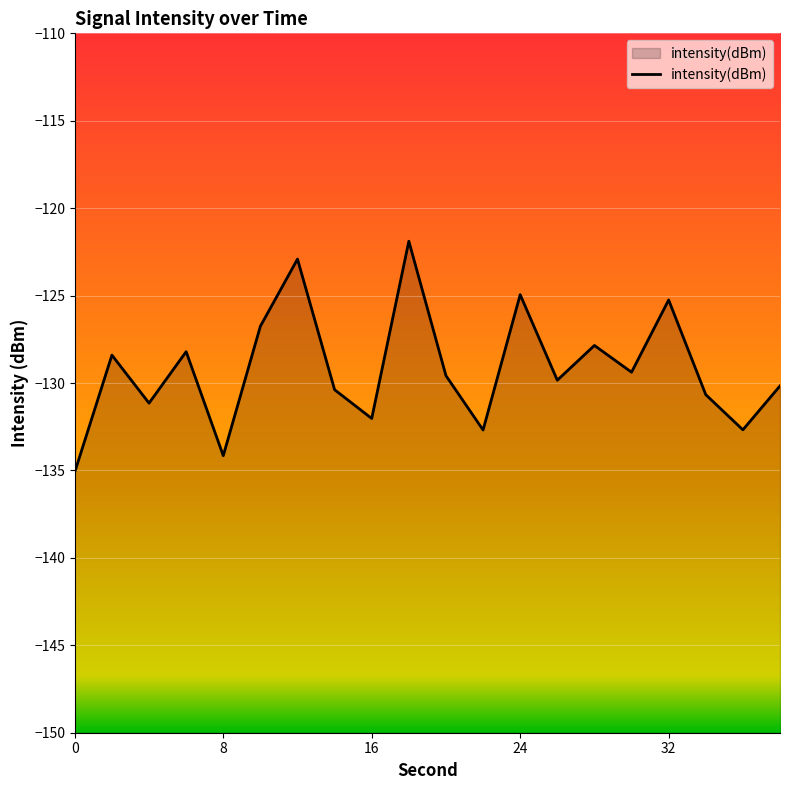

How many series are shown in this chart?

1